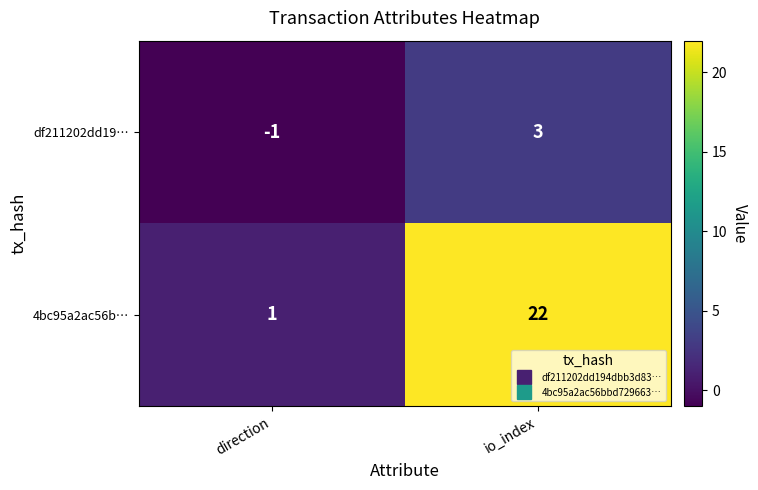

Reading left to right, list all the values displayed in this chart.

df211202dd19…: direction=-1	io_index=3
4bc95a2ac56b…: direction=1	io_index=22